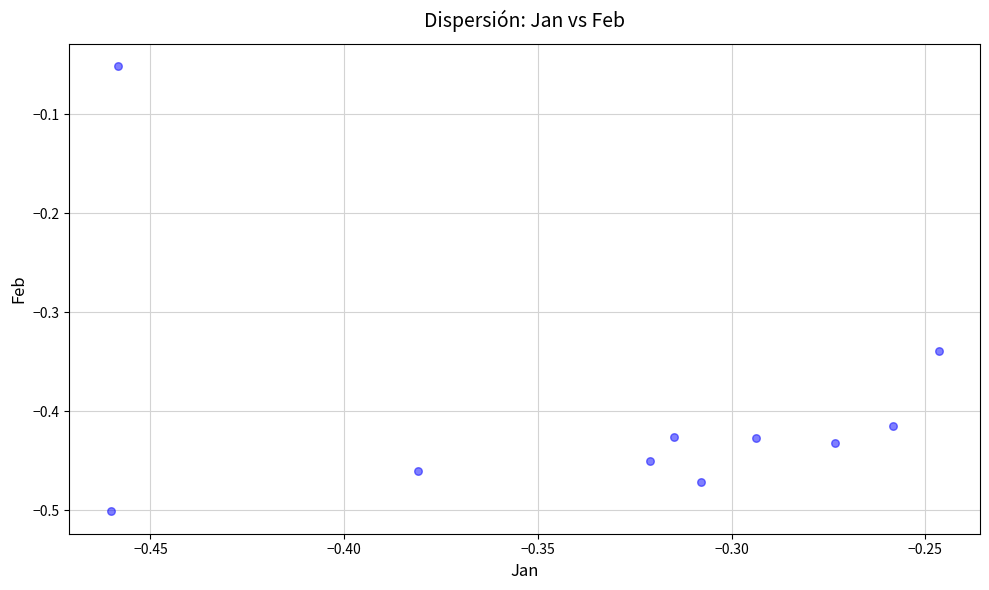

What is the range of Y values (max minus min)?

0.4